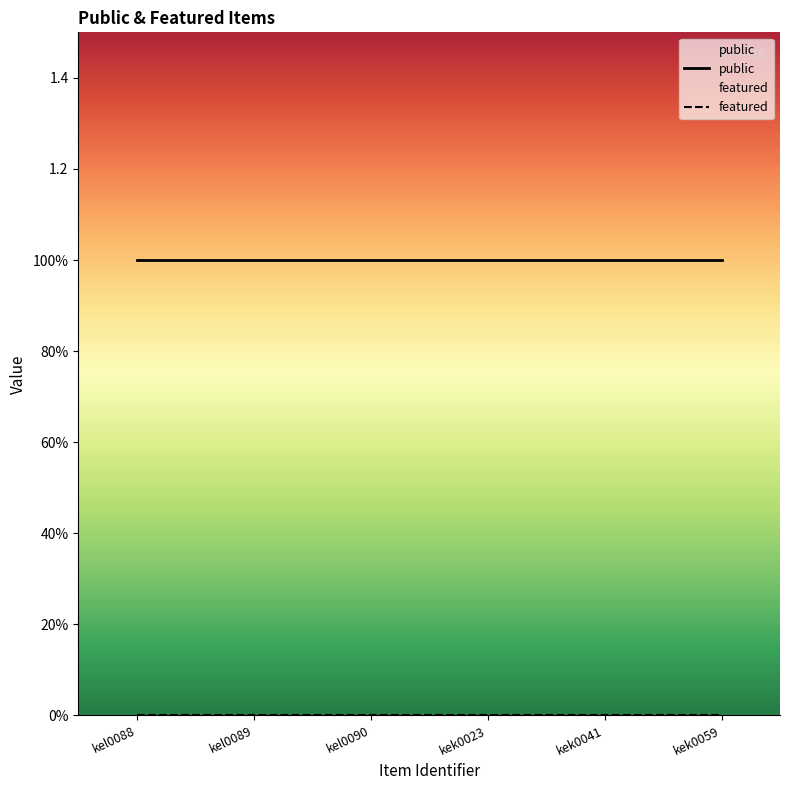

Which series has the widest spread of values?

public